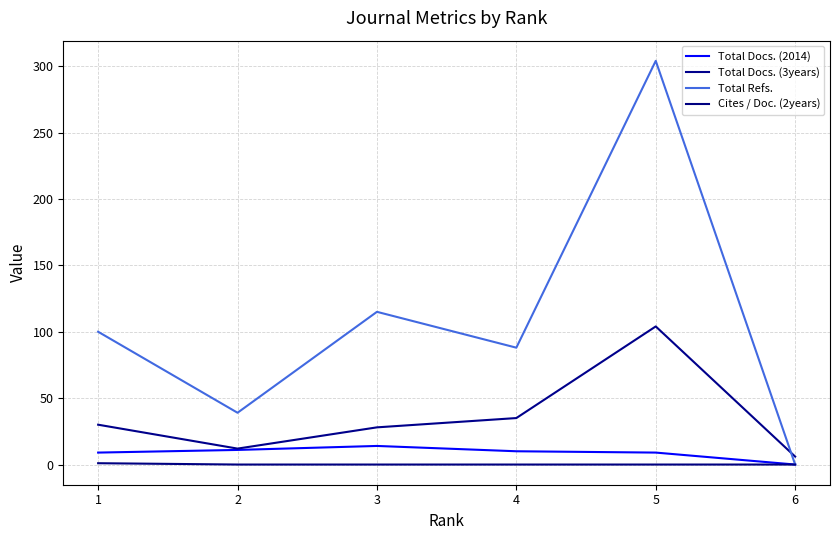

Reading left to right, list all the values displayed in this chart.

Total Docs. (2014): 9	11	14	10	9	0
Total Docs. (3years): 30	12	28	35	104	6
Total Refs.: 100	39	115	88	304	0
Cites / Doc. (2years): 1	0	0	0	0	0